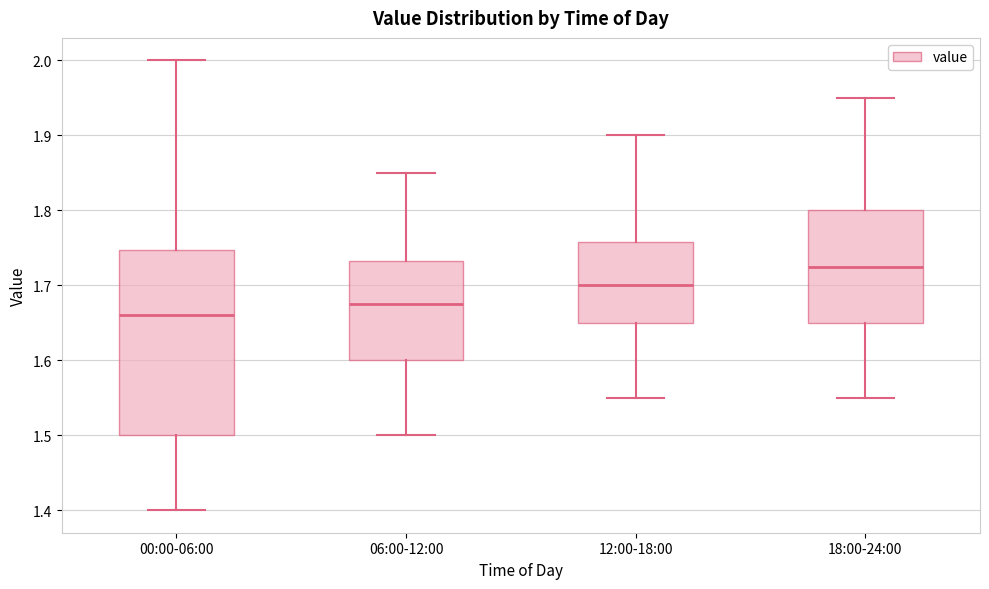

Where does the lower whisker of the box for 18:00-24:00 end on the y-axis? The values are not printed on the chart, so give them approximately, as read against the axis.

1.55